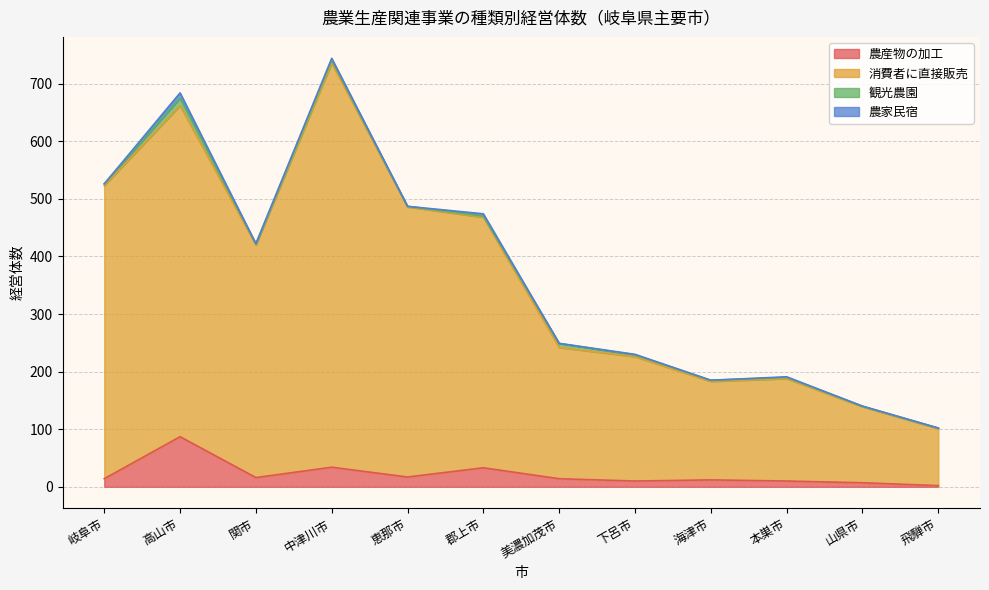

What are all the series names shown in the legend?

農産物の加工, 消費者に直接販売, 観光農園, 農家民宿